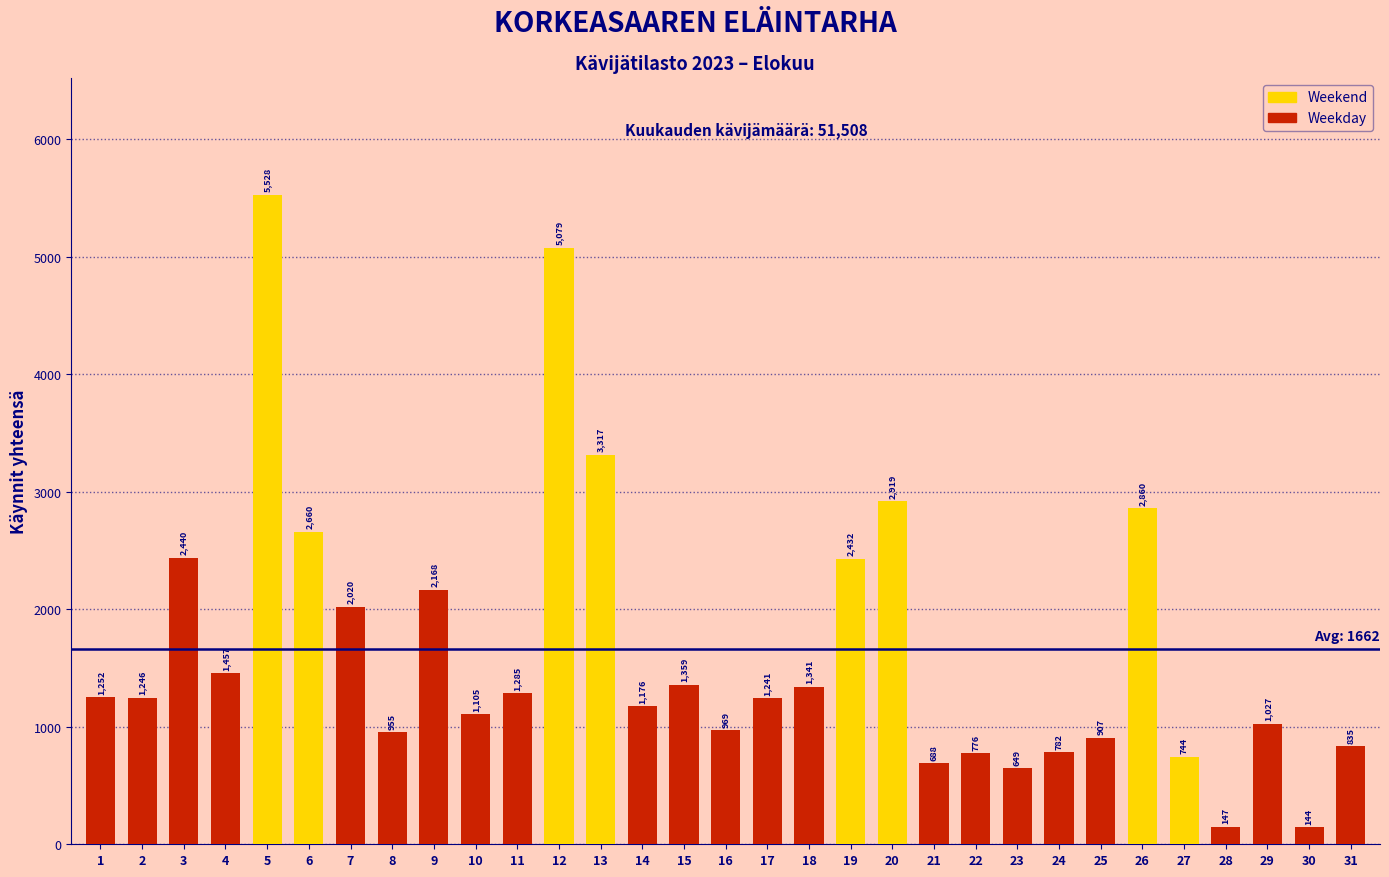

Does the chart contain any negative values?

No